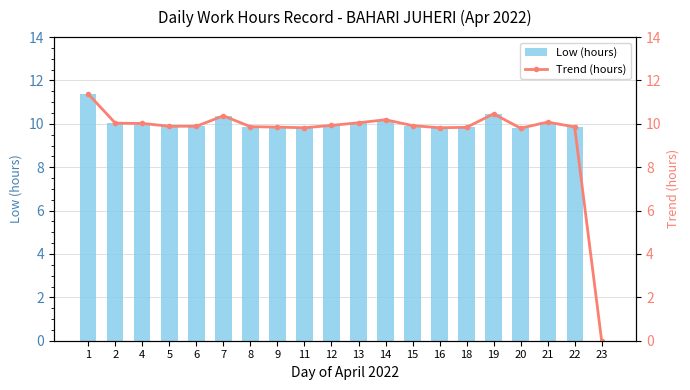

What is the value of the Trend (hours) bar at the 12th from the left?

10.2